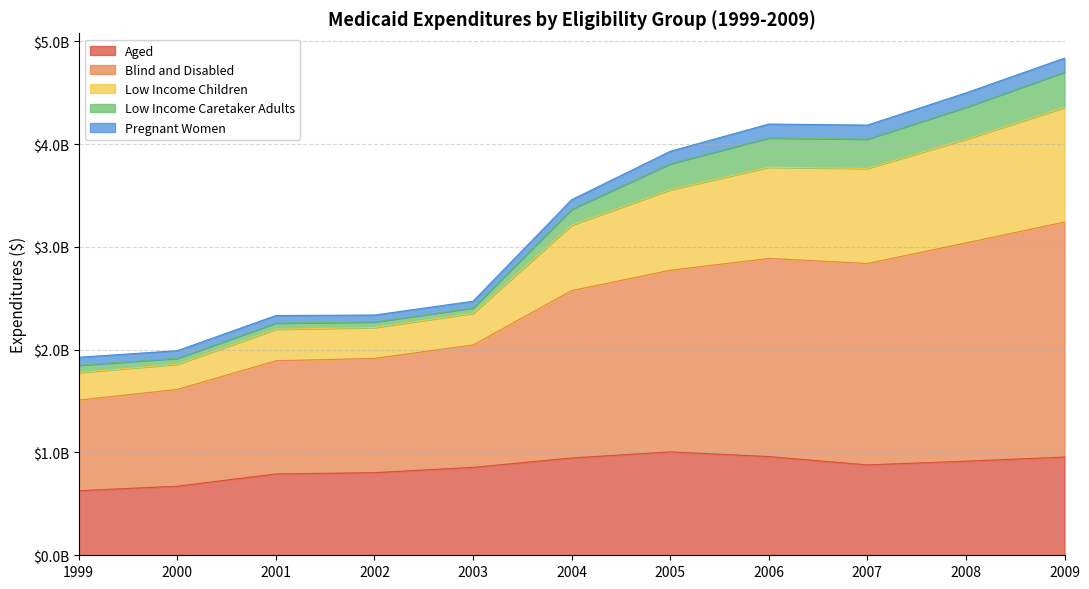

What are all the series names shown in the legend?

Aged, Blind and Disabled, Low Income Children, Low Income Caretaker Adults, Pregnant Women